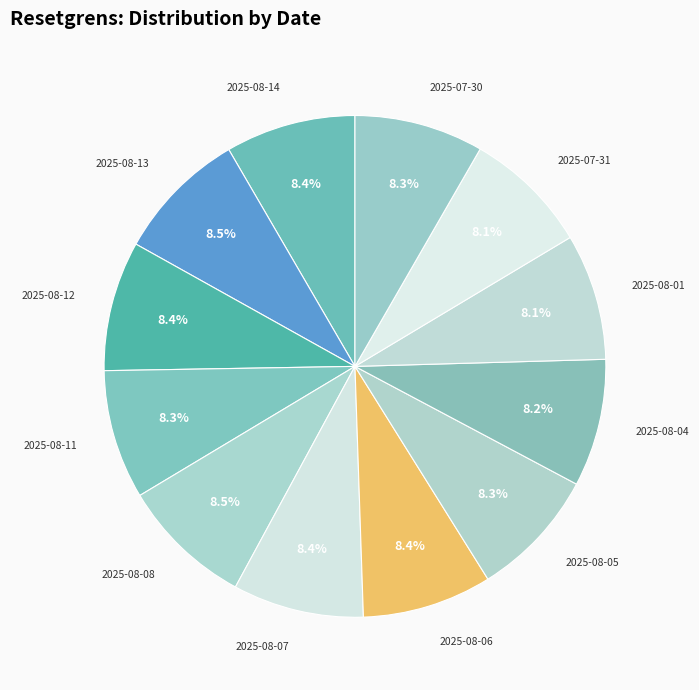

Rank the categories by value from highest to lowest.

2025-08-13, 2025-08-08, 2025-08-07, 2025-08-14, 2025-08-12, 2025-08-06, 2025-08-05, 2025-08-11, 2025-07-30, 2025-08-04, 2025-08-01, 2025-07-31